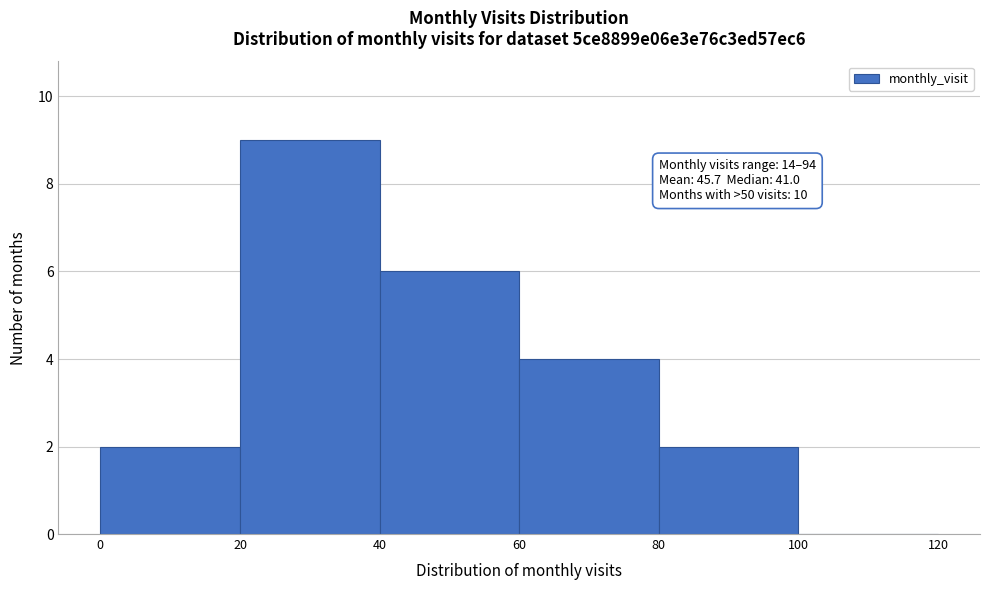

Over which range of the x-axis is the bar tallest?

20 to 40